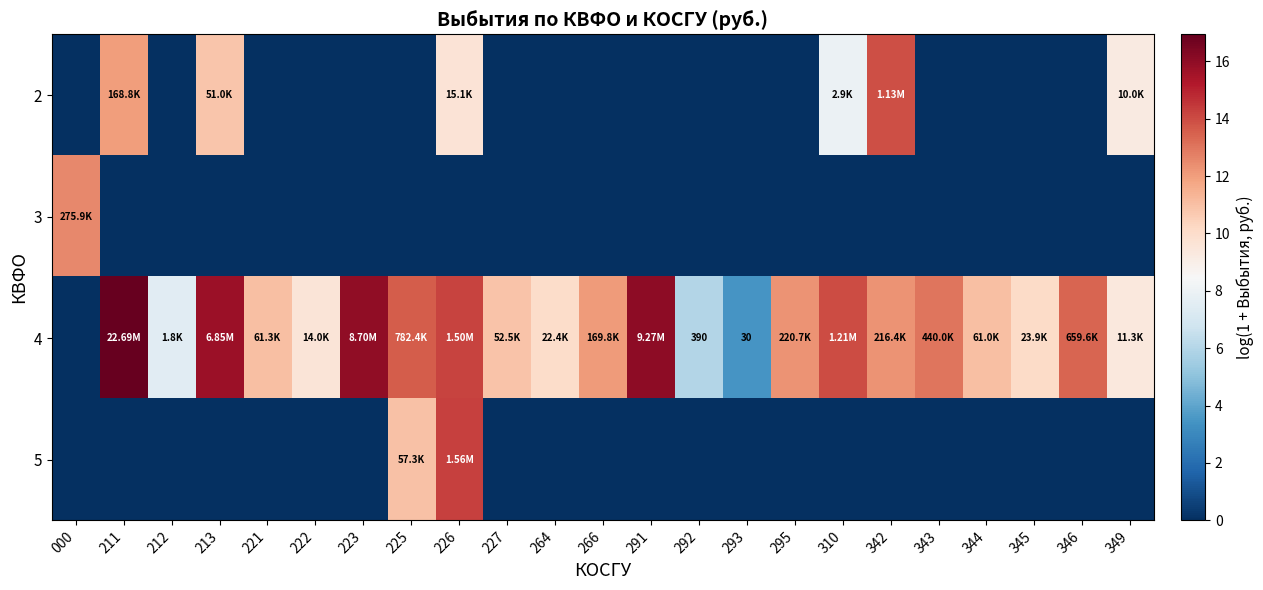

Which label corresponds to the largest value in the chart?

211